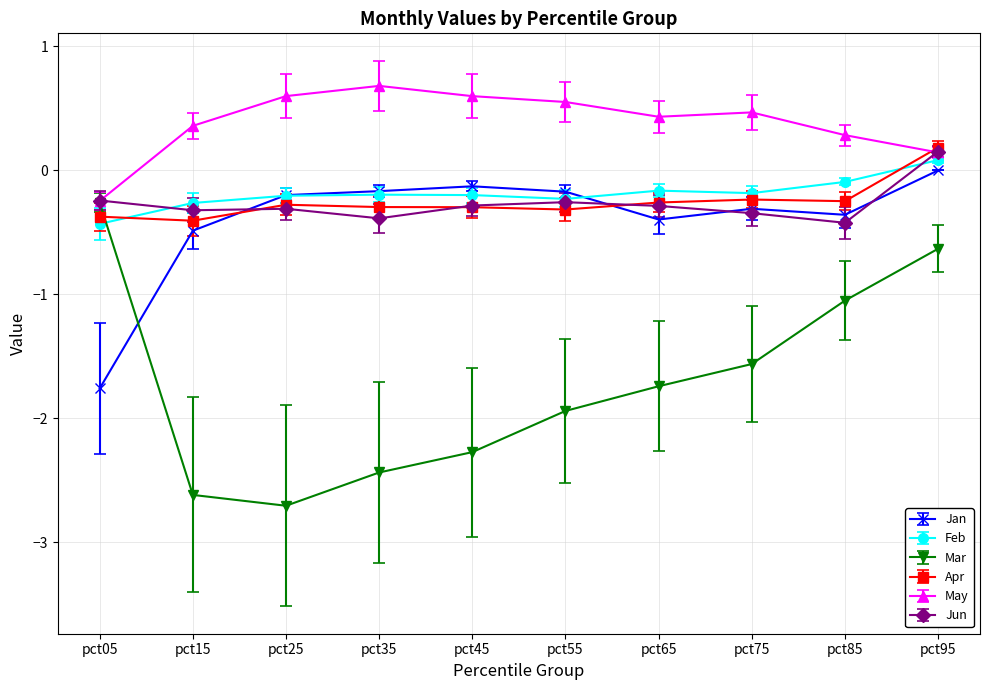

True or false: Jan has a value of -0.2 at pct65.

False